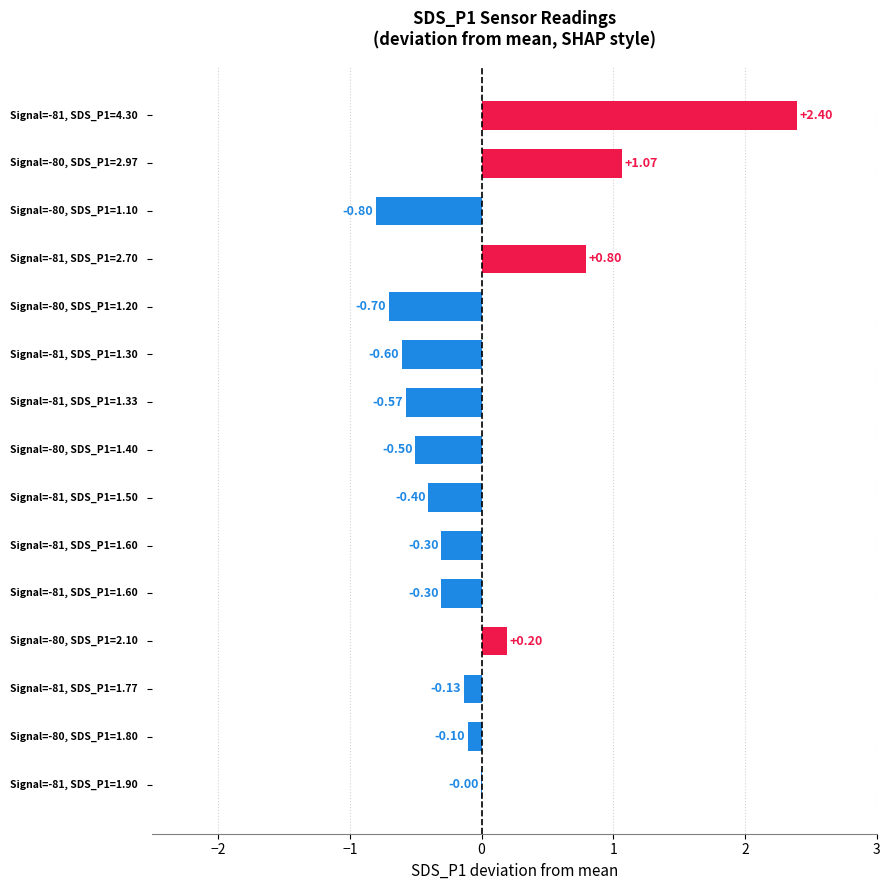

How many positive values are there?

4